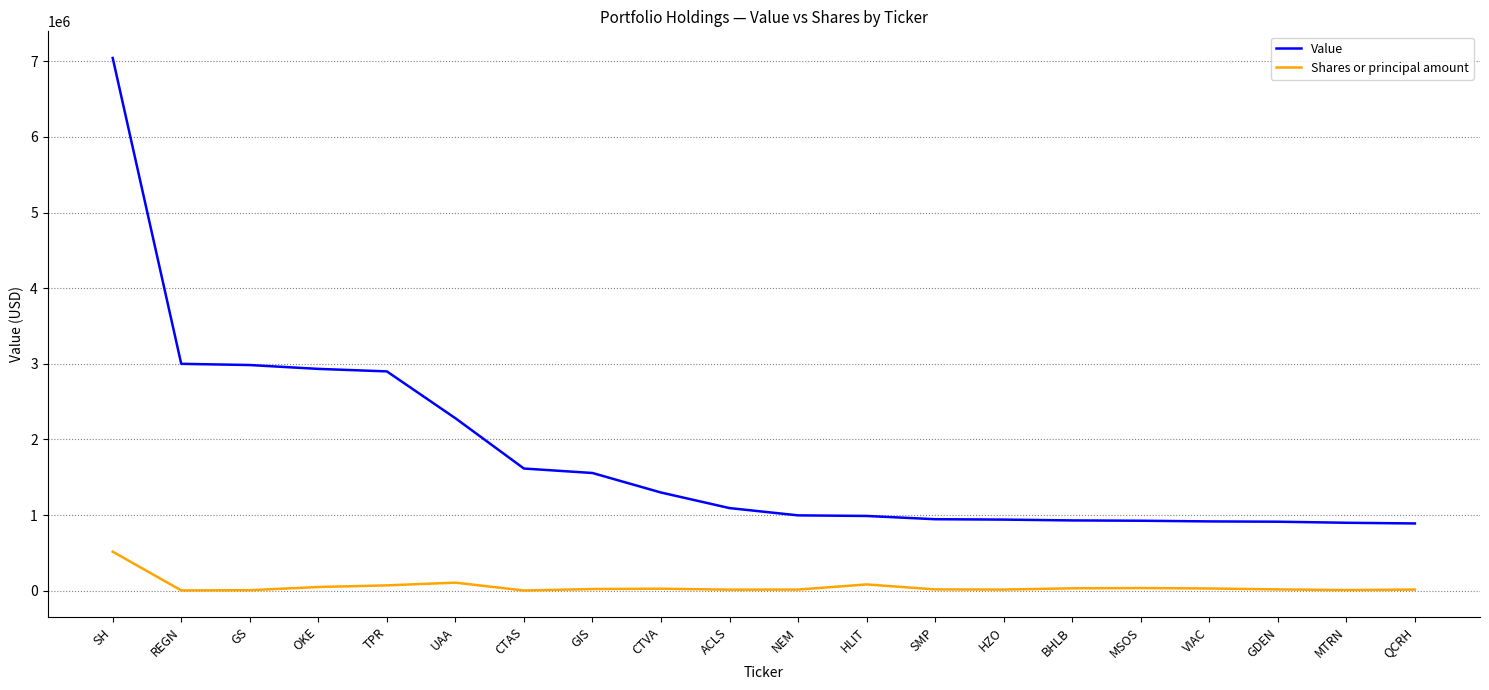

What is the smallest value displayed?

3647